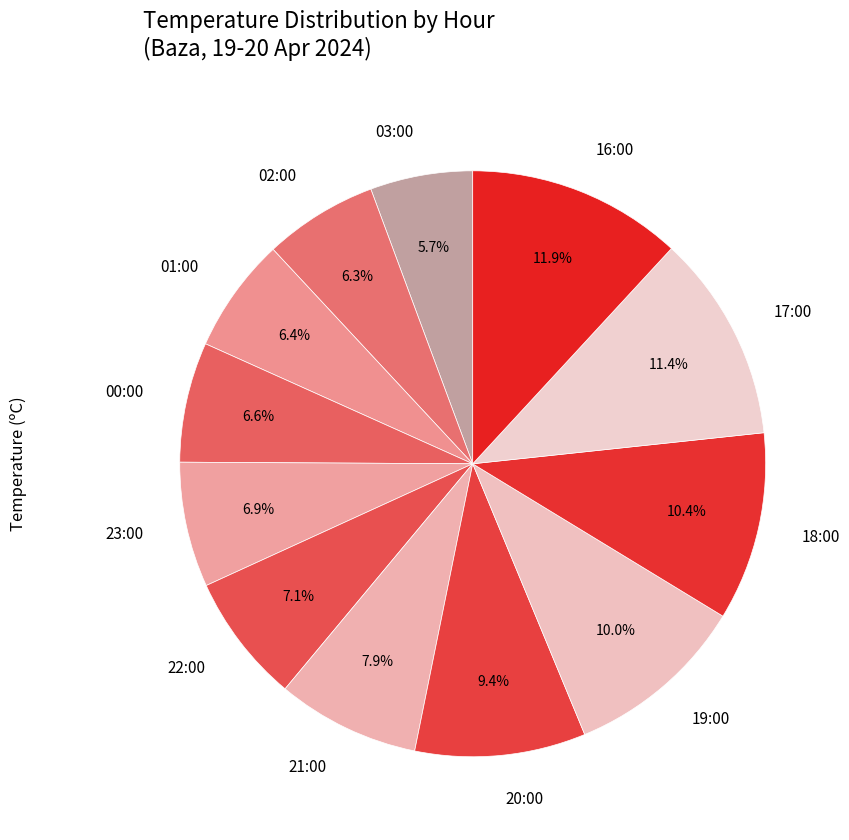

How many slices are in this pie chart?

12